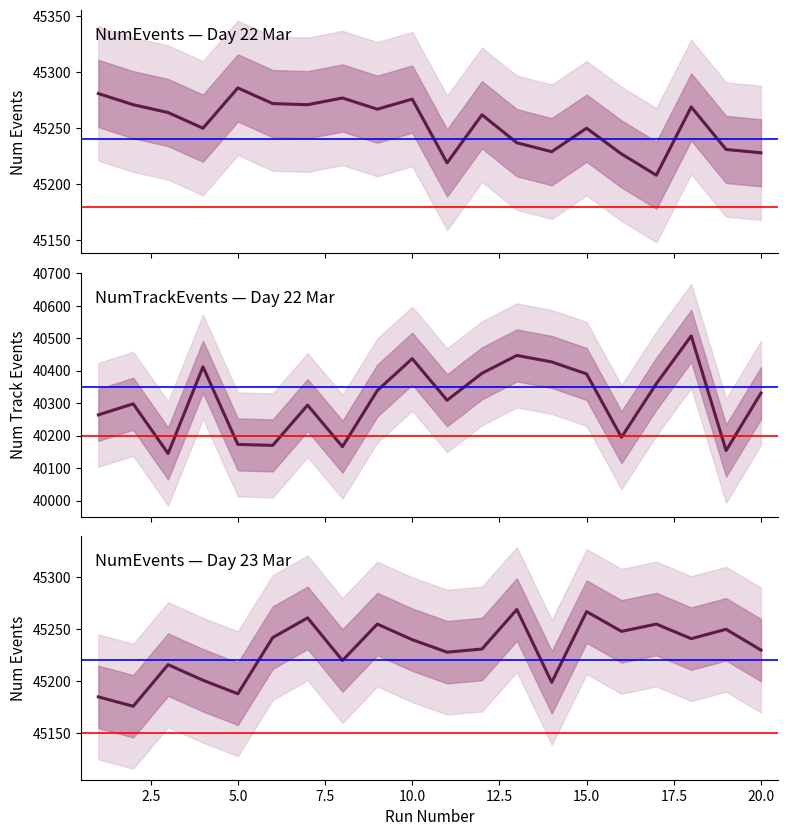

True or false: NumTrackEvents and NumEvents intersect in this chart.

False